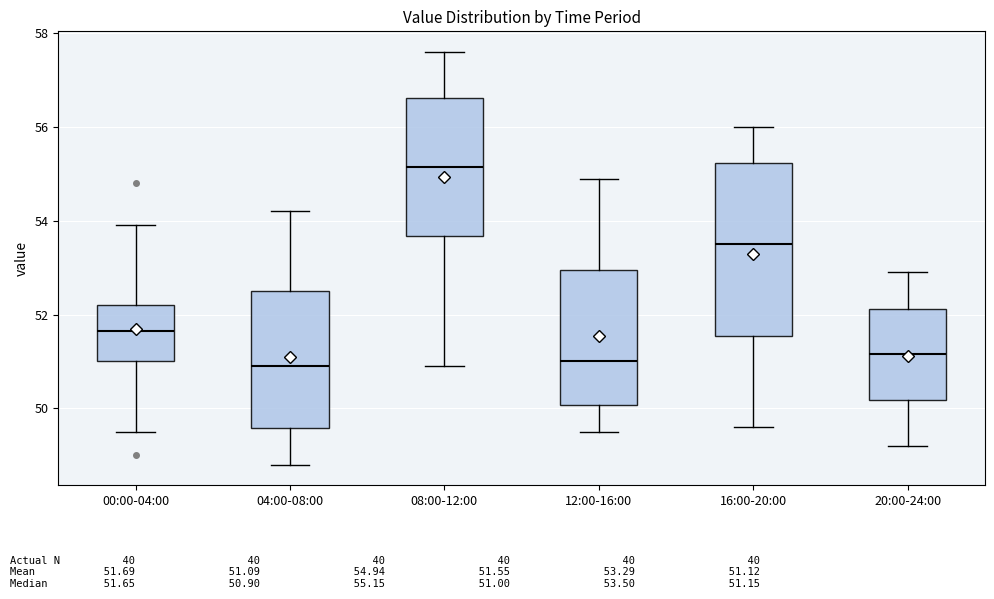

Comparing the boxes themselves (not the whiskers), which one is the tallest?

16:00-20:00